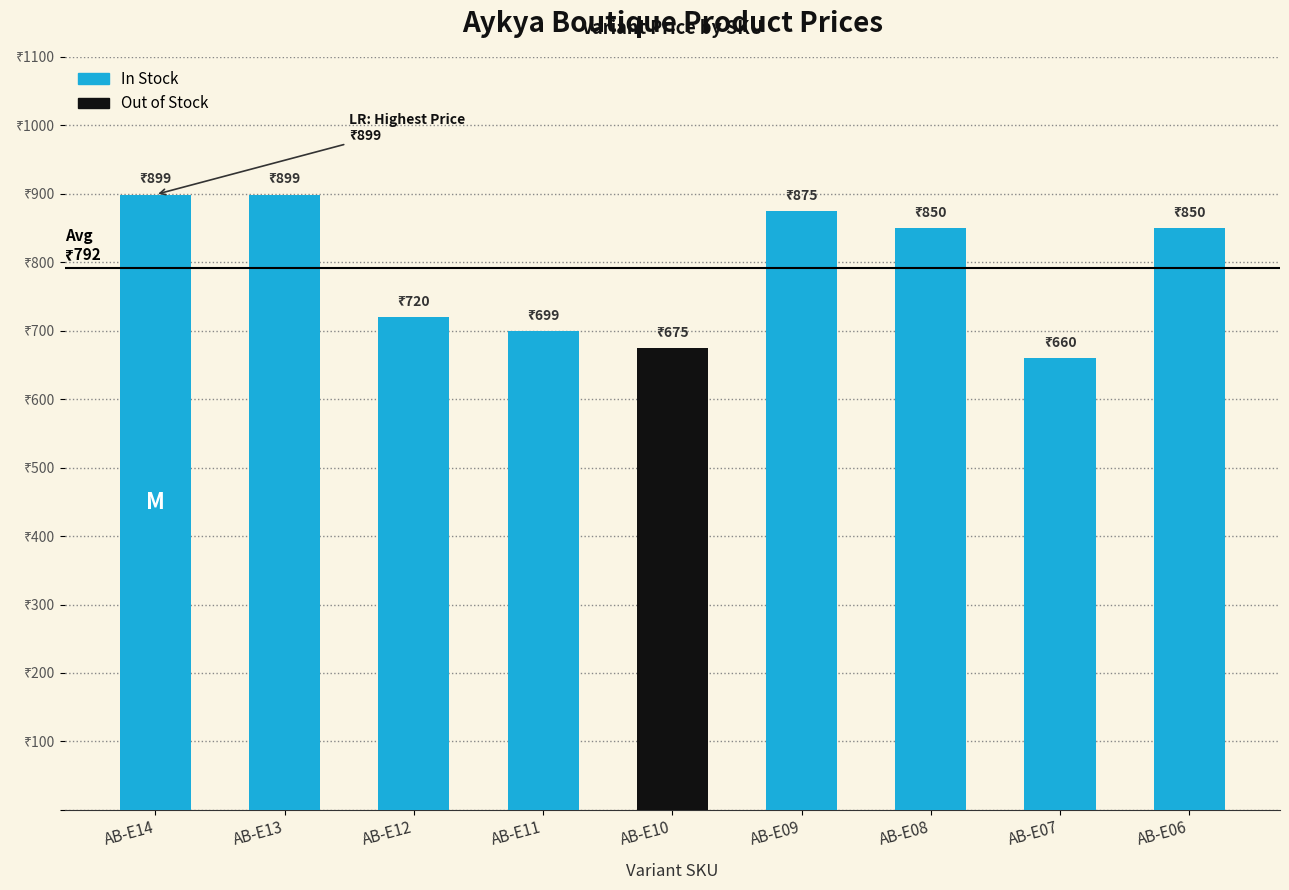

Are the bars horizontal?

No